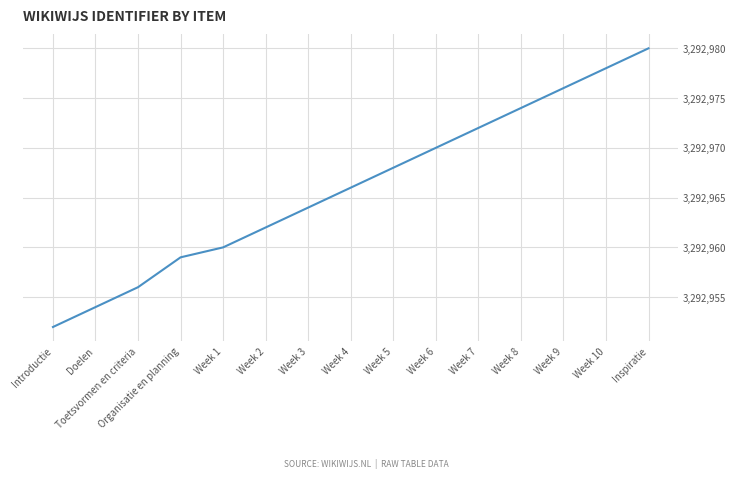

Where is the data nearest to the value 3292966?

Week 4